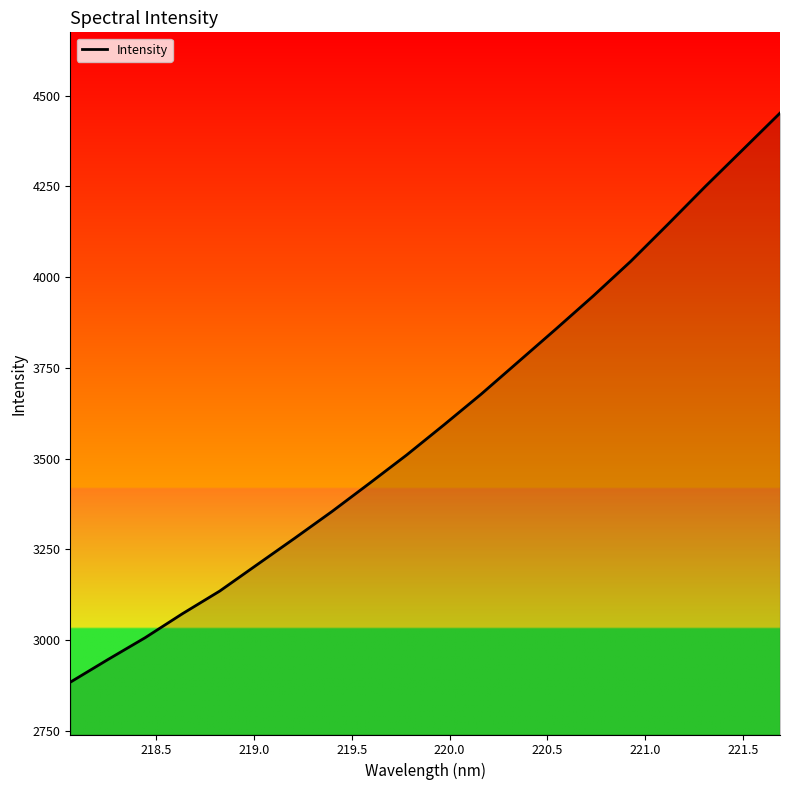

What is the difference between the maximum and minimum values?

1568.9